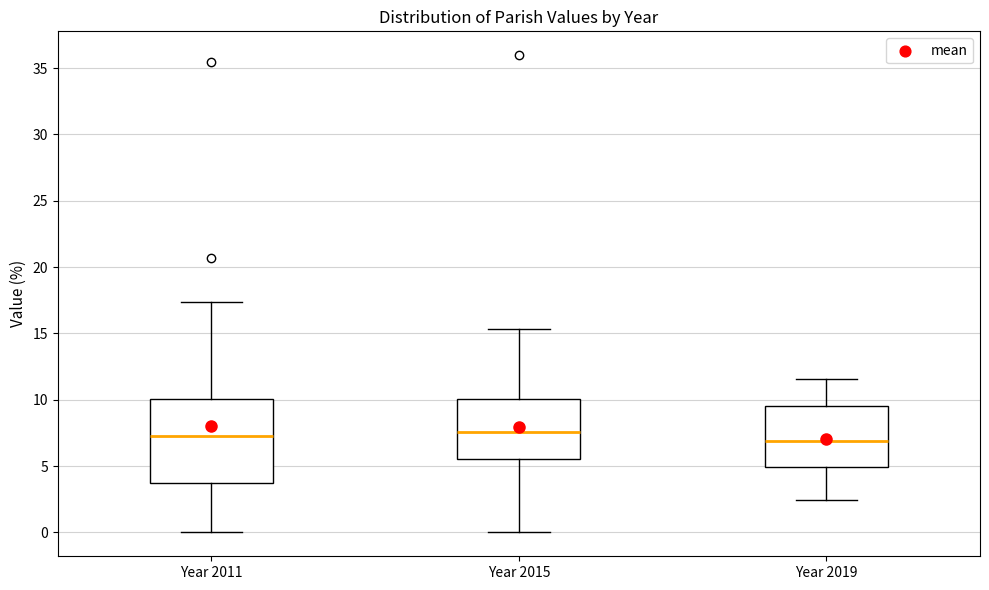

Which box is the tallest, from its lower edge to its upper edge?

Year 2011